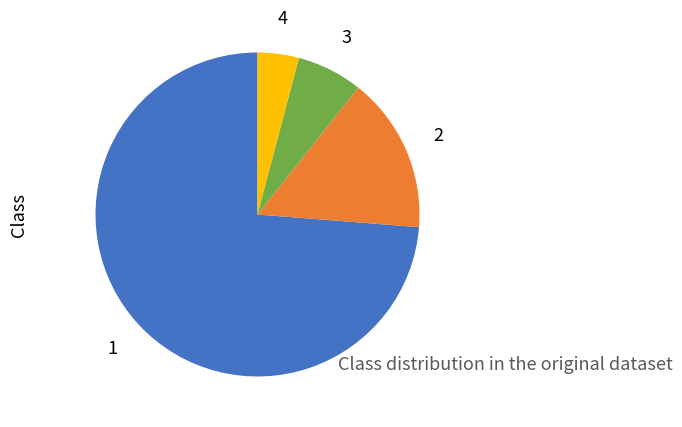

Is there a majority slice in this chart?

Yes